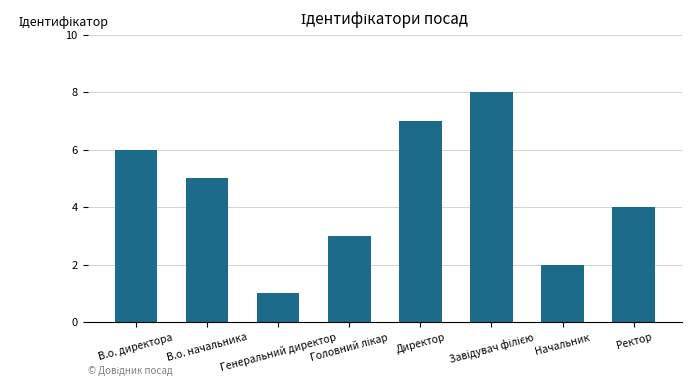

Reading left to right, transcribe all the data shown in this chart.

6	5	1	3	7	8	2	4